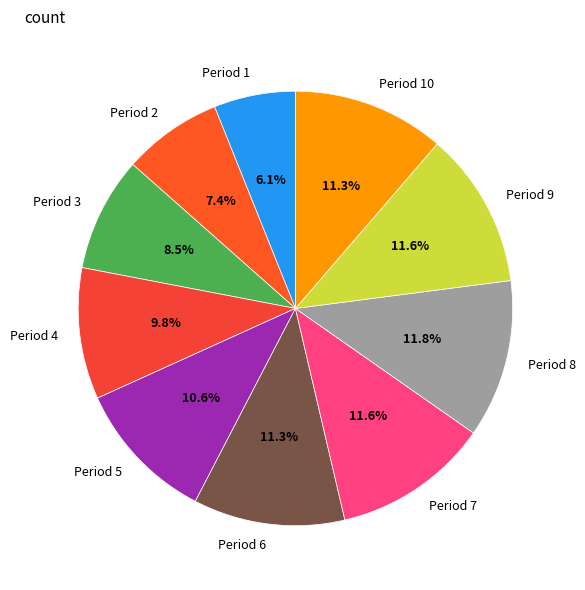

What is the smallest slice in the pie chart?

Period 1